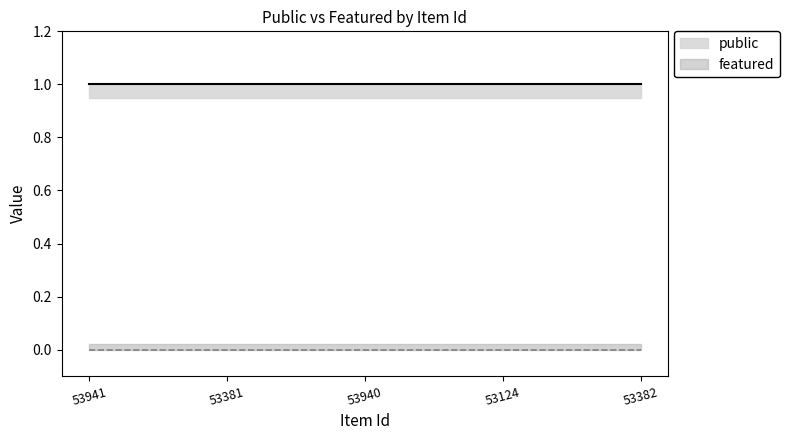

At which label does public reach its minimum?

53941